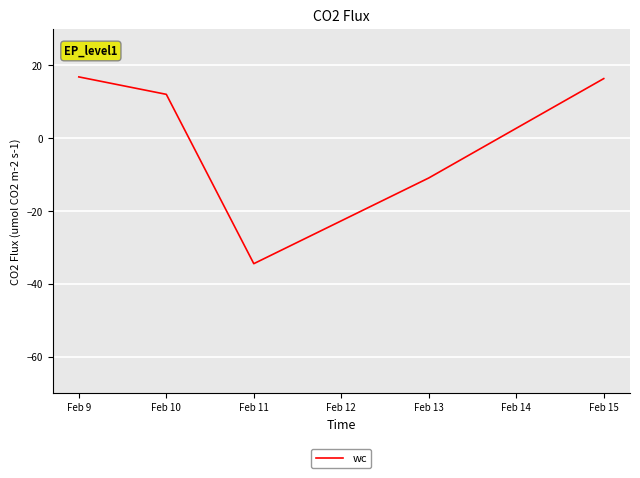

Where is the first local minimum?

Feb 11